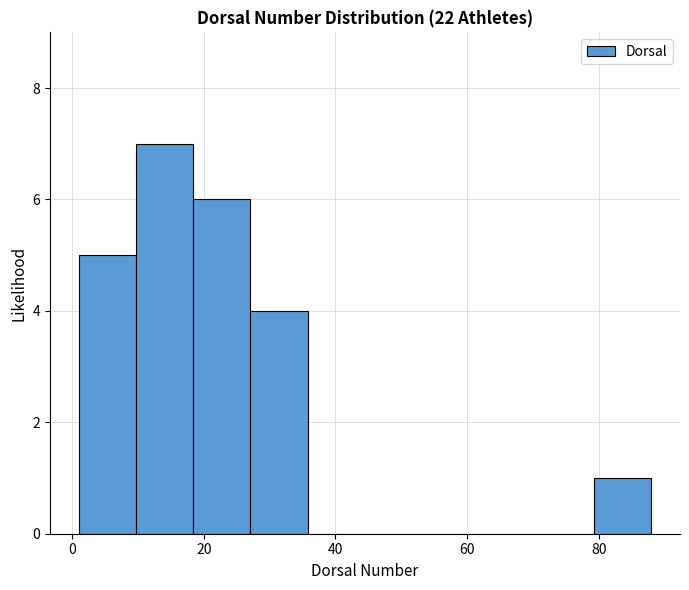

Reading left to right, list every bar in this chart as the range it spans on the x-axis followed by its height. Neither the bar edges nor the heights are printed on the chart, so give them approximately, as read against the axes.

2 to 10: 5
10 to 18: 7
18 to 28: 6
28 to 36: 4
36 to 44: 0
44 to 54: 0
54 to 62: 0
62 to 70: 0
70 to 80: 0
80 to 88: 1